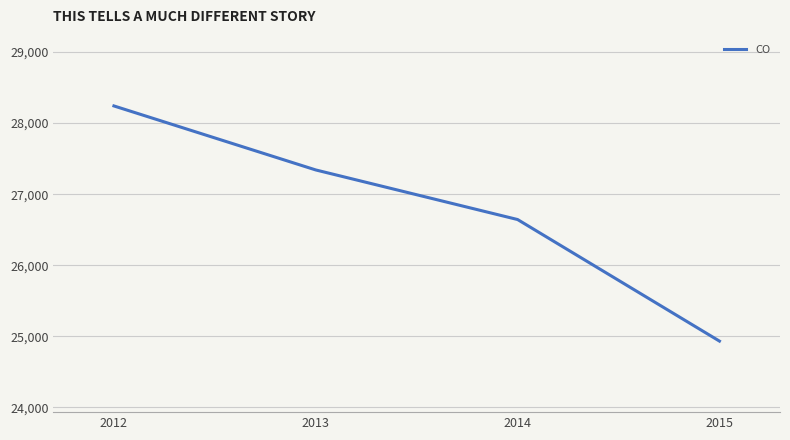

What is the approximate value at 2014?

26643